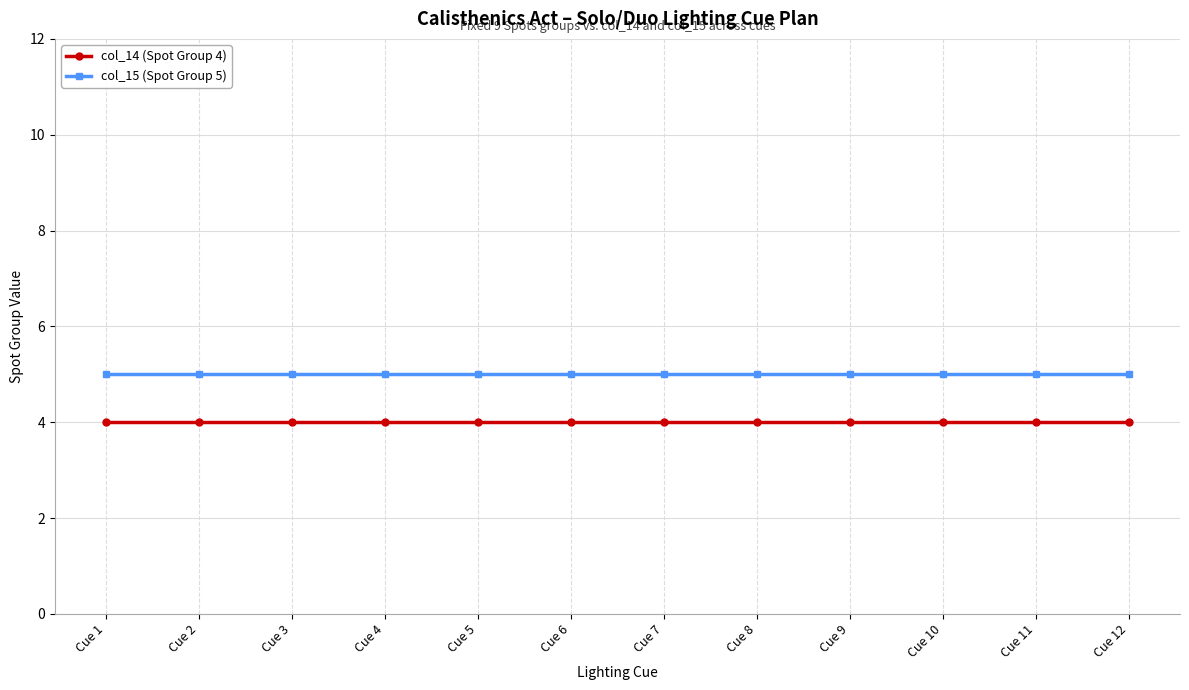

True or false: col_14 (Spot Group 4) and col_15 (Spot Group 5) cross at least once.

False